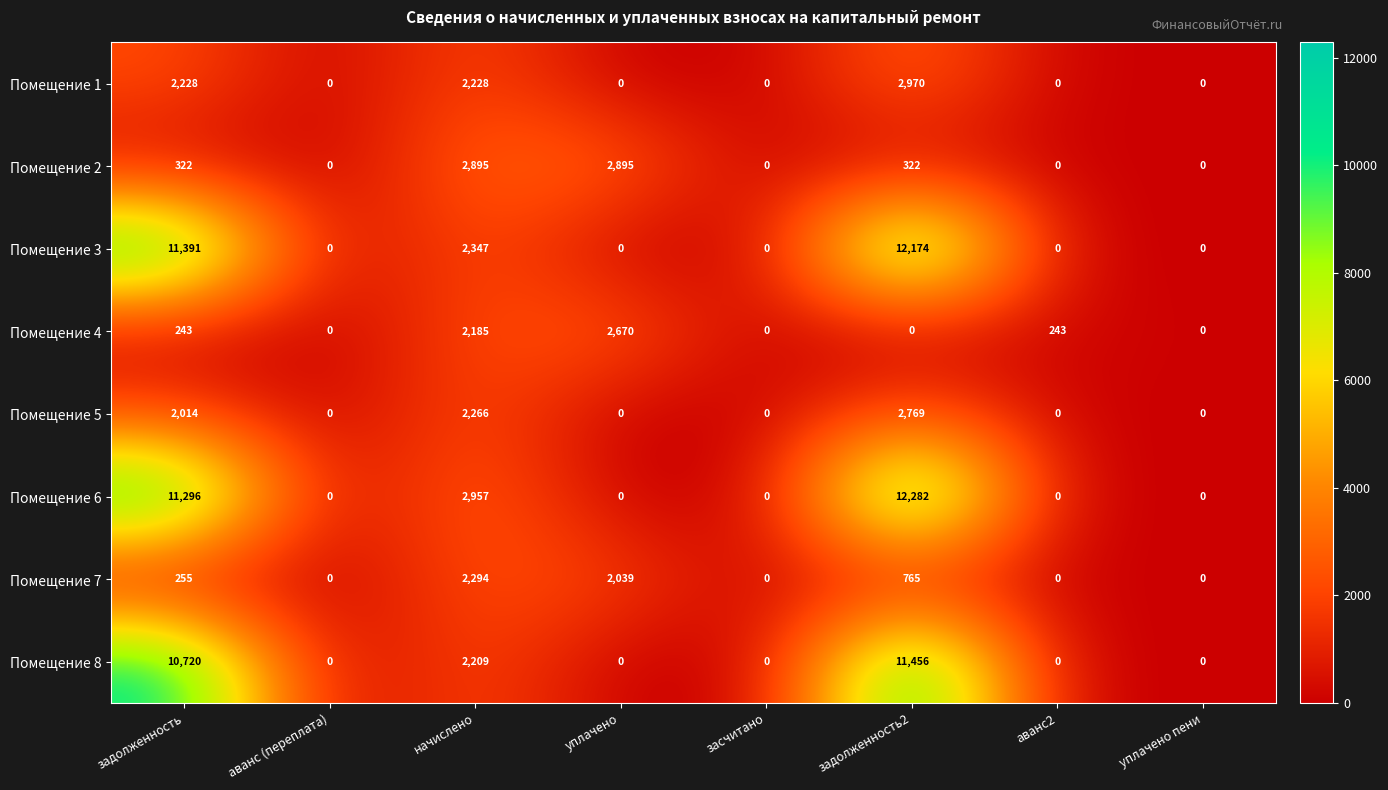

Rank the series by their maximum value, from highest to lowest.

Помещение 6, Помещение 3, Помещение 8, Помещение 1, Помещение 2, Помещение 5, Помещение 4, Помещение 7